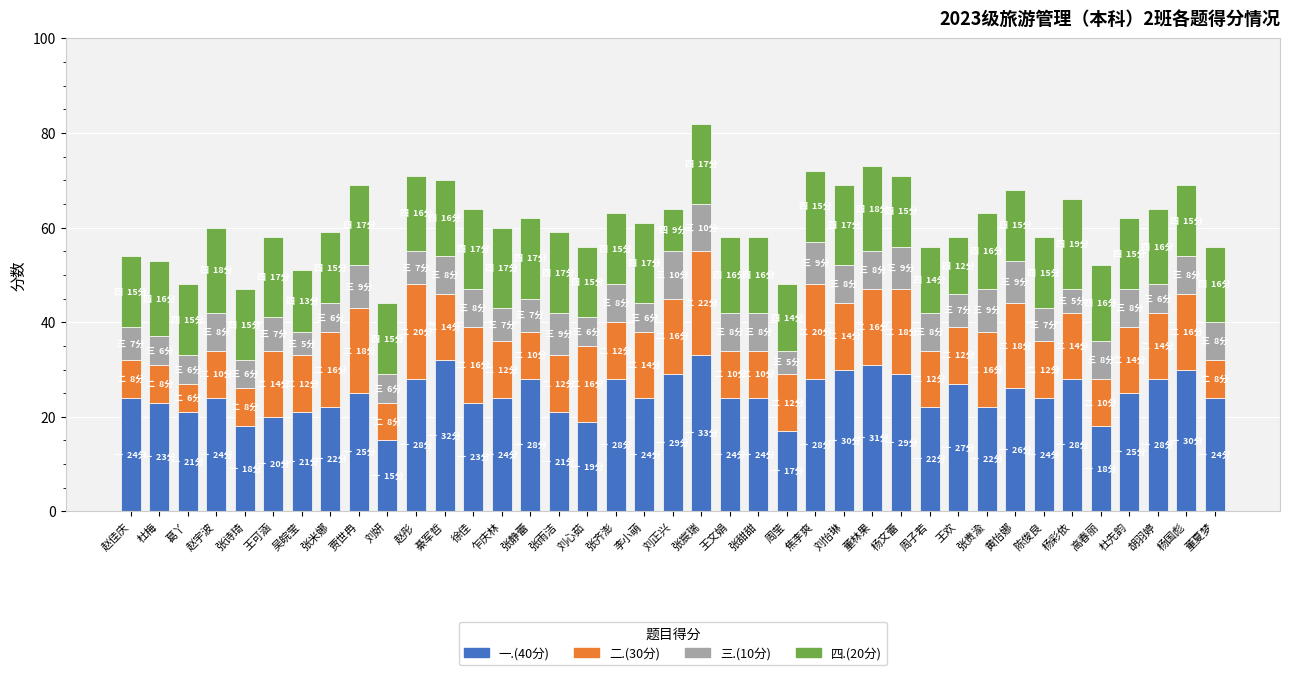

What is the maximum value for 一.(40分)?

33